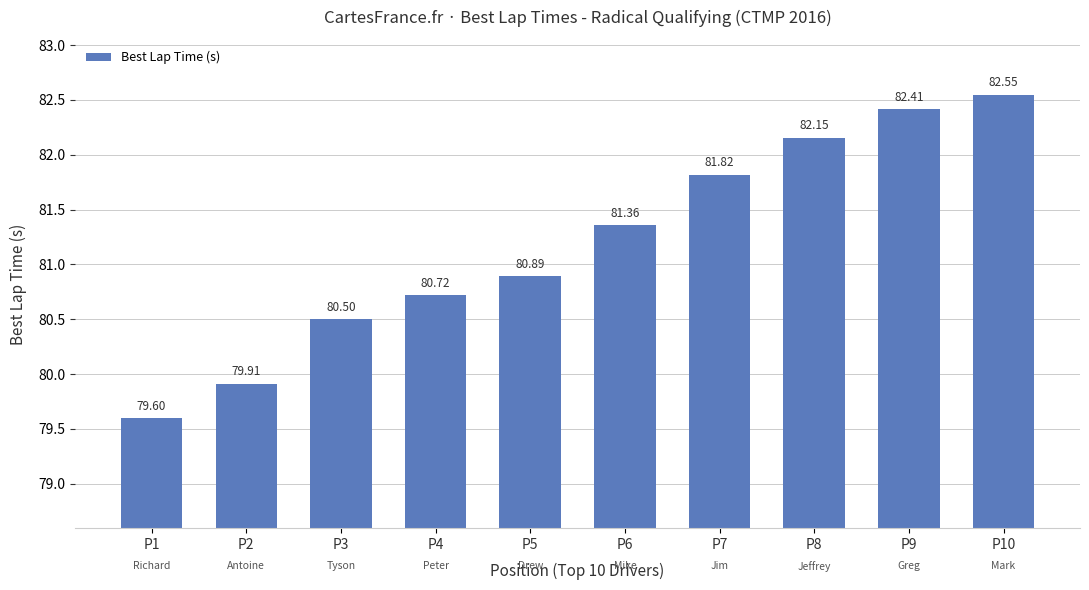

What is the ratio of the value at P3 to the value at P7?

1.0